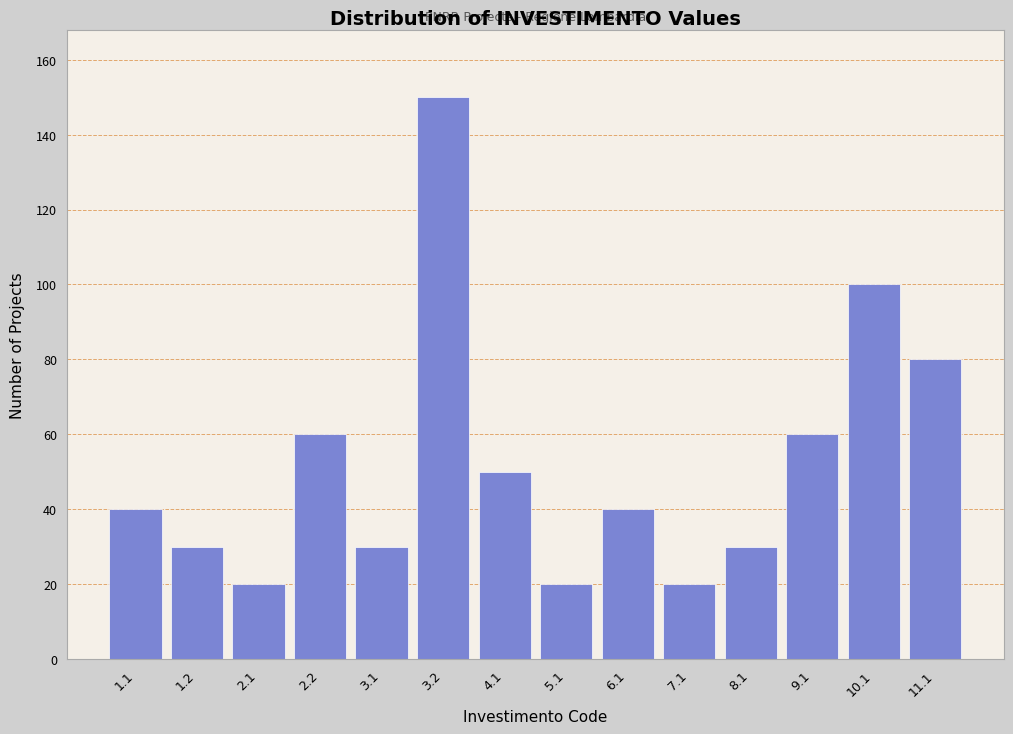

Reading left to right, list all the values displayed in this chart.

1.1=40	1.2=30	2.1=20	2.2=60	3.1=30	3.2=150	4.1=50	5.1=20	6.1=40	7.1=20	8.1=30	9.1=60	10.1=100	11.1=80